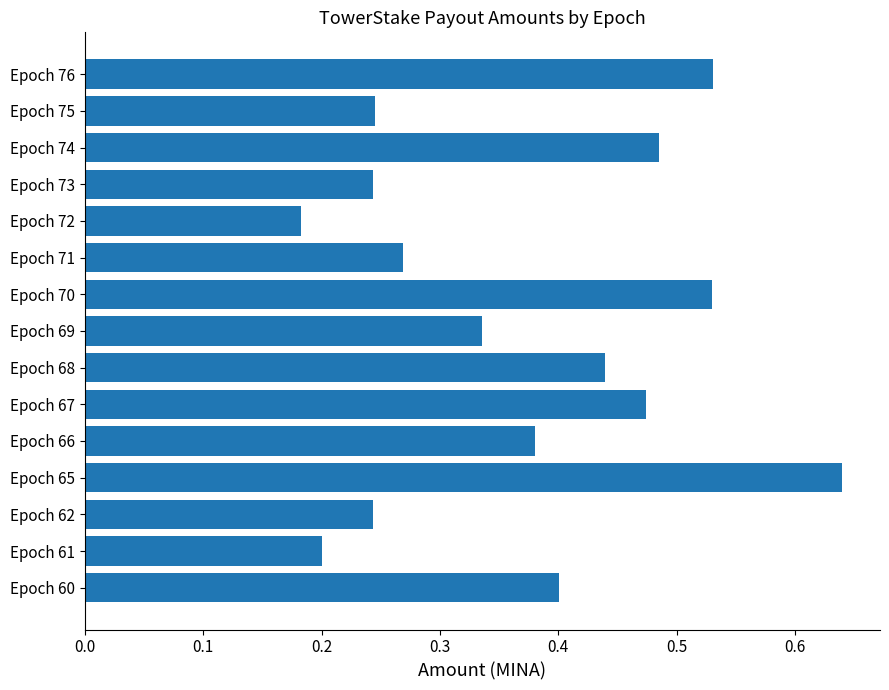

Which label corresponds to the smallest value in the chart?

Epoch 72